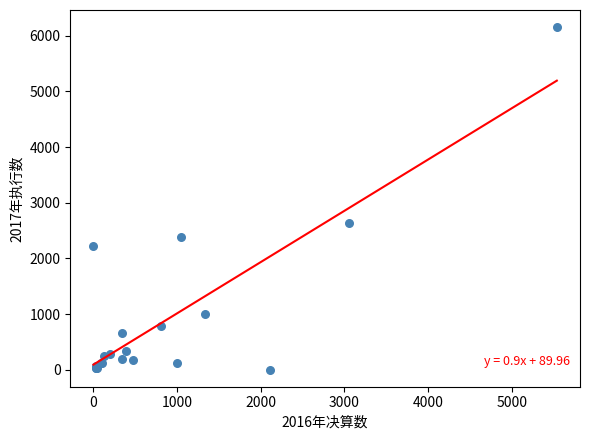

What Y value in the scatter plot is closest to 3078?

2637